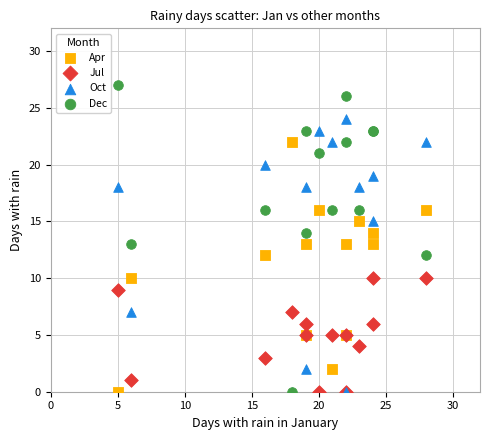

What are all the series names shown in the legend?

Apr, Jul, Oct, Dec